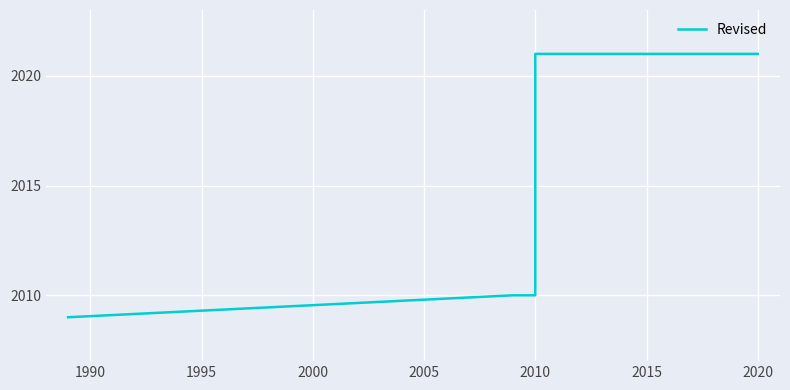

What is the value of the 1st point from the left?

2009